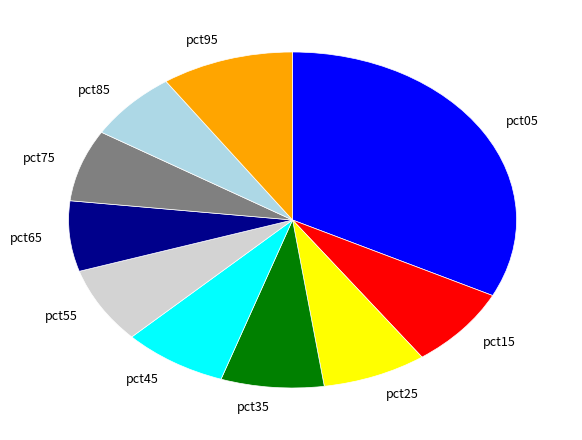

What is the largest slice in the pie chart?

pct05